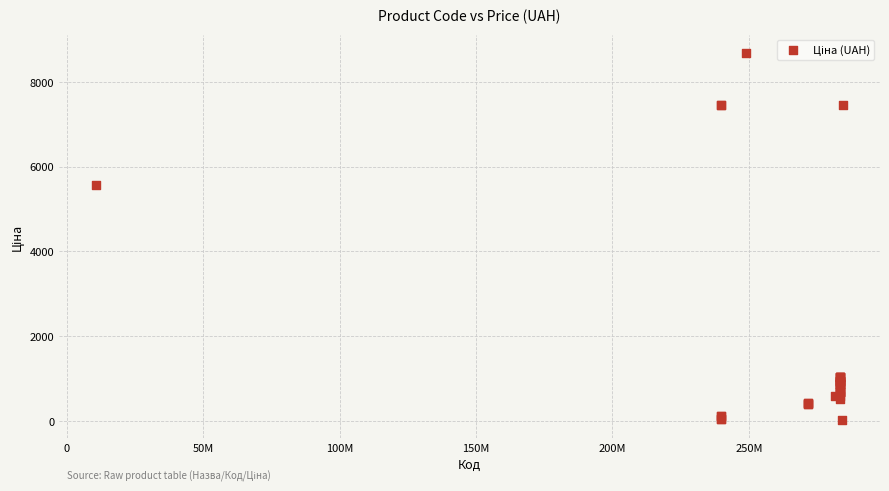

What Y value in the scatter plot is closest to 4355?

5560.3